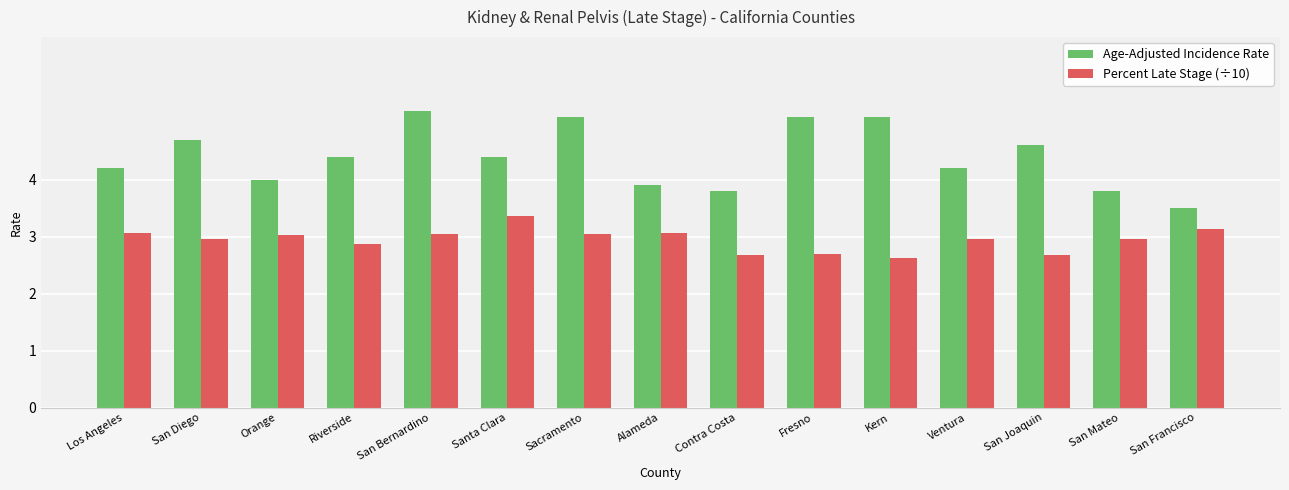

Rank the series at San Joaquin from lowest to highest value.

Percent Late Stage (÷10), Age-Adjusted Incidence Rate